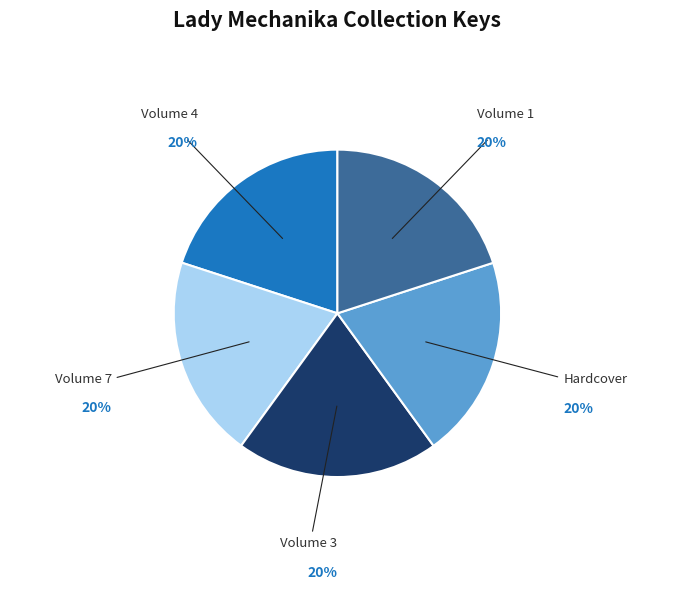

Approximately how many times larger is the value at Volume 7 compared to Volume 4?

1.0